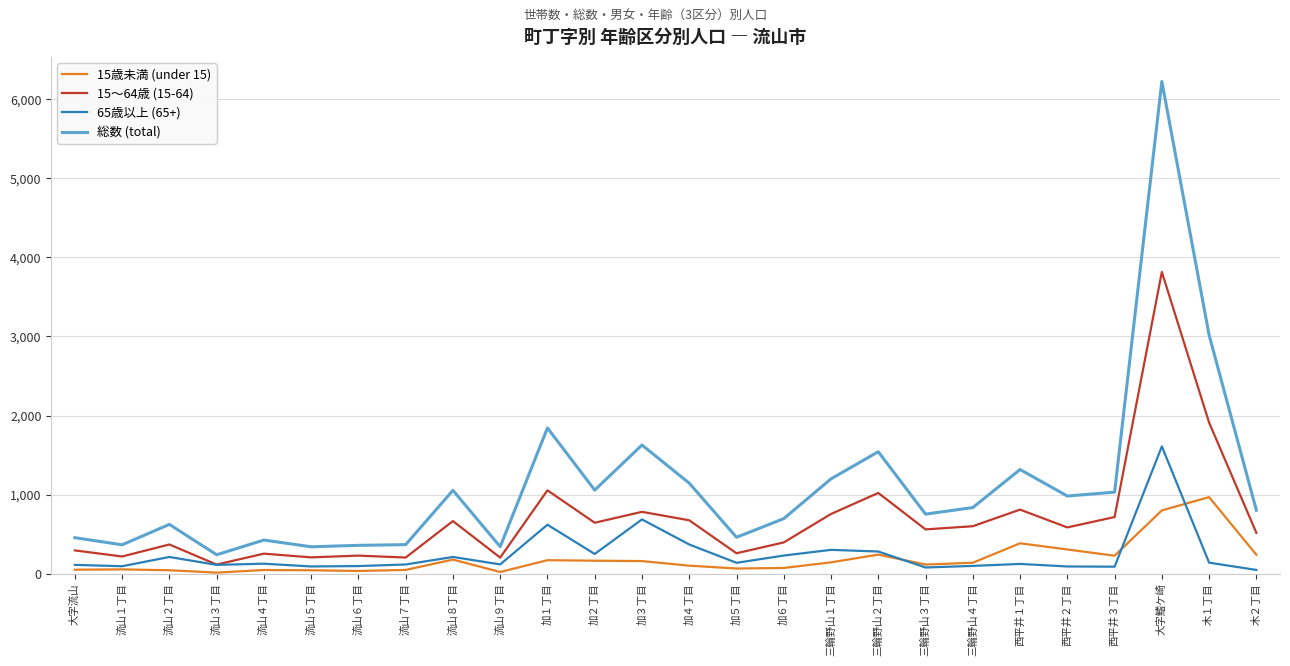

What is the total value across all series at 加３丁目?

3254